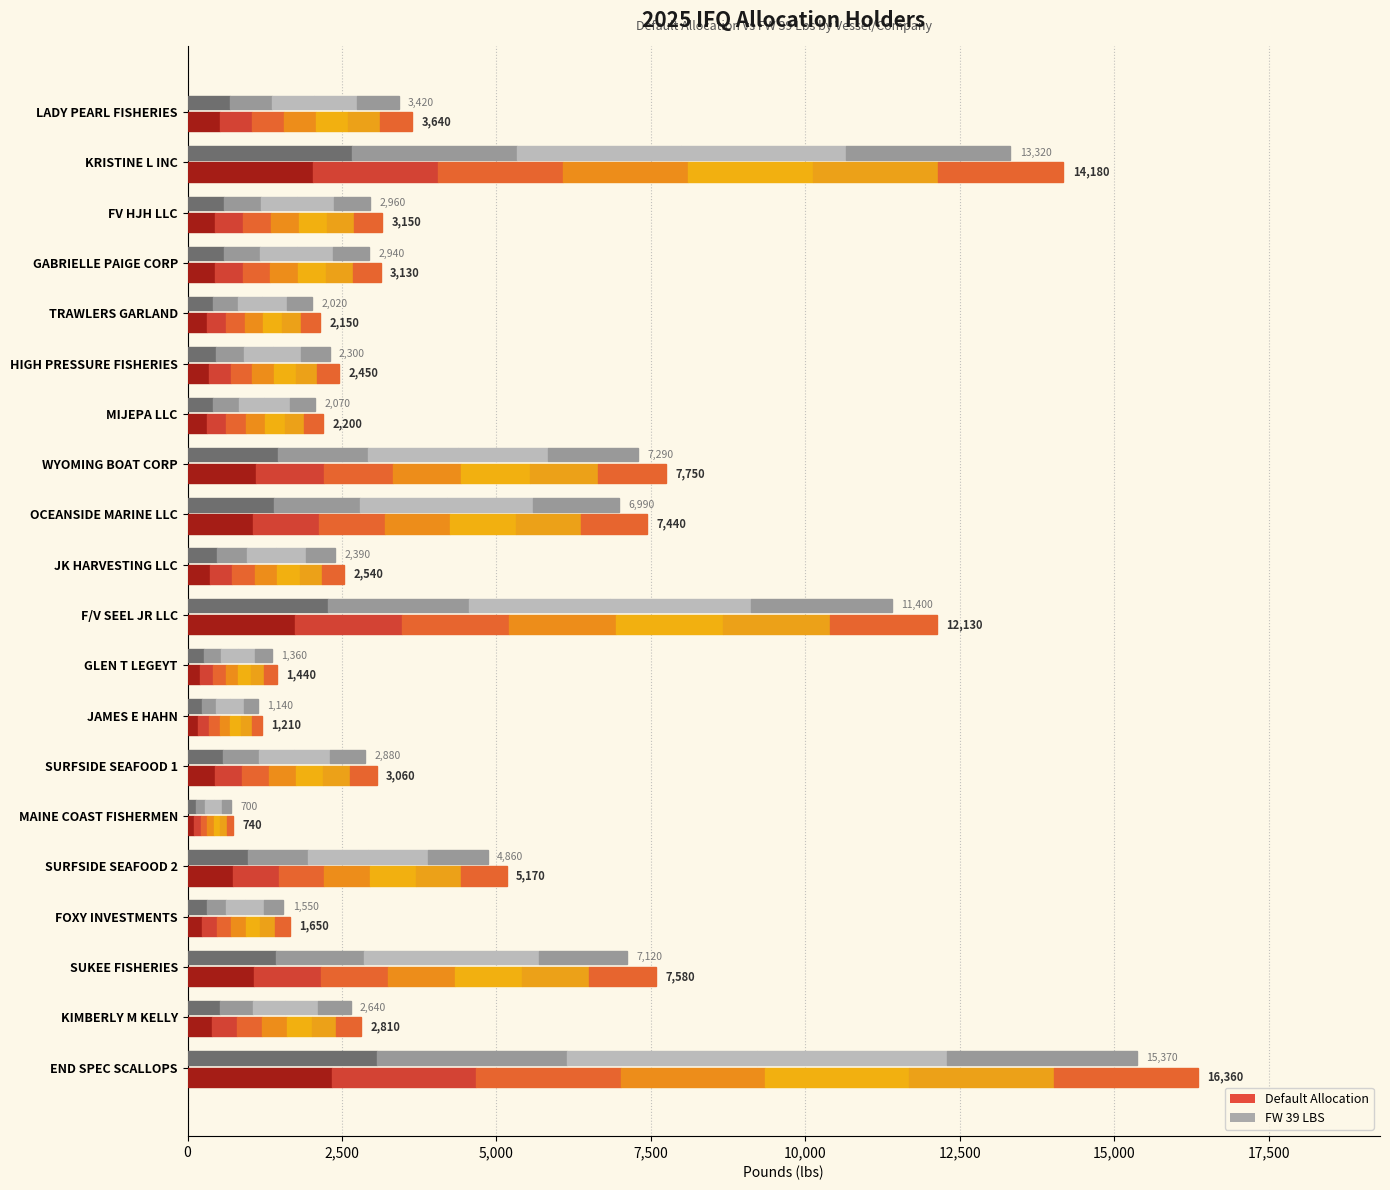

Rank the series at OCEANSIDE MARINE LLC from lowest to highest value.

FW 39 LBS, DEFAULT ALLOCATION